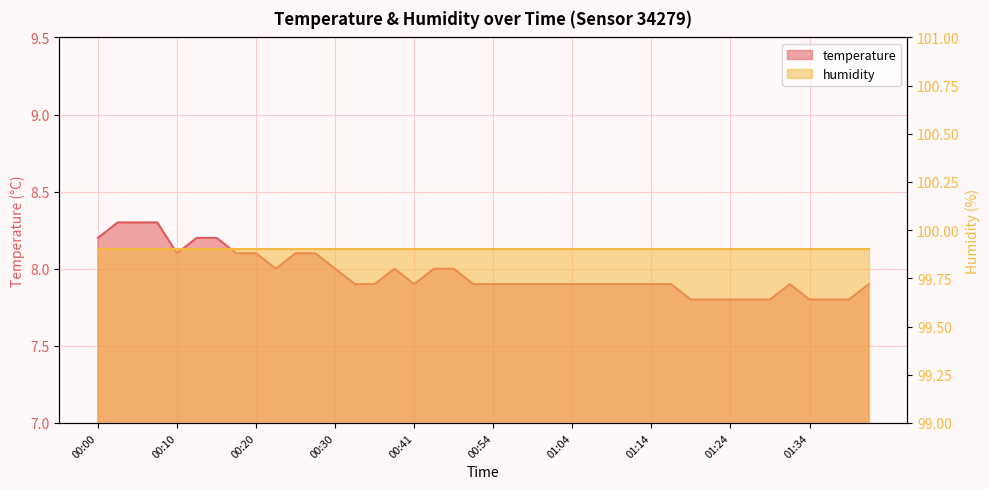

How many values are between 7 and 8?

29